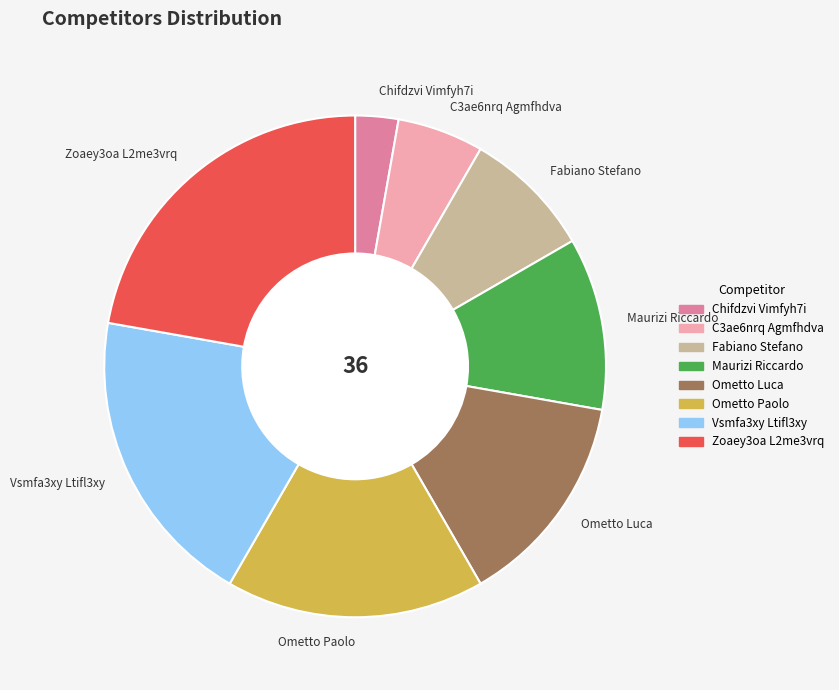

Which category has the smallest portion of the pie?

Chifdzvi Vimfyh7i